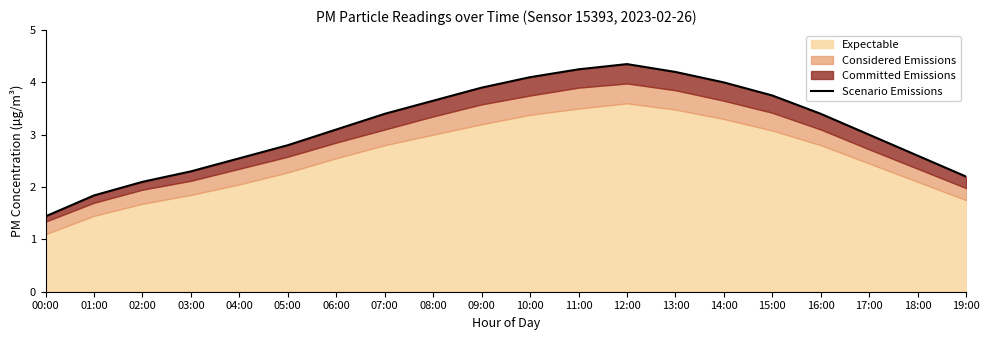

What is the average value?

3.1